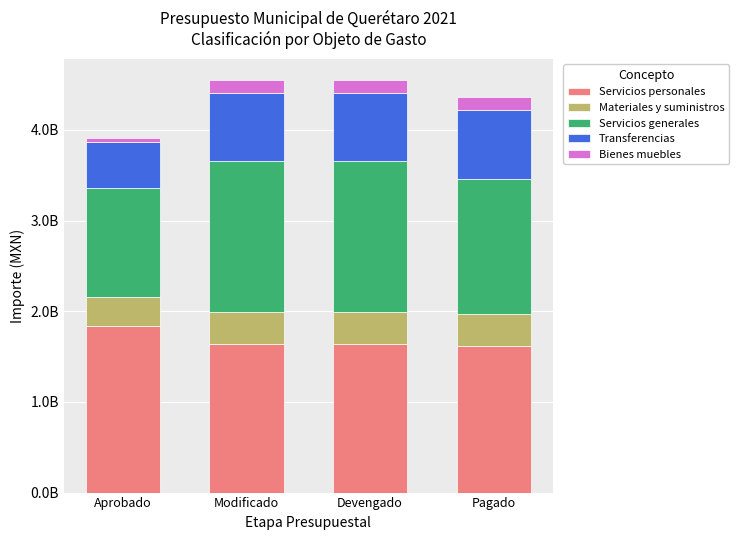

What are all the series names shown in the legend?

Servicios personales, Materiales y suministros, Servicios generales, Transferencias, Bienes muebles